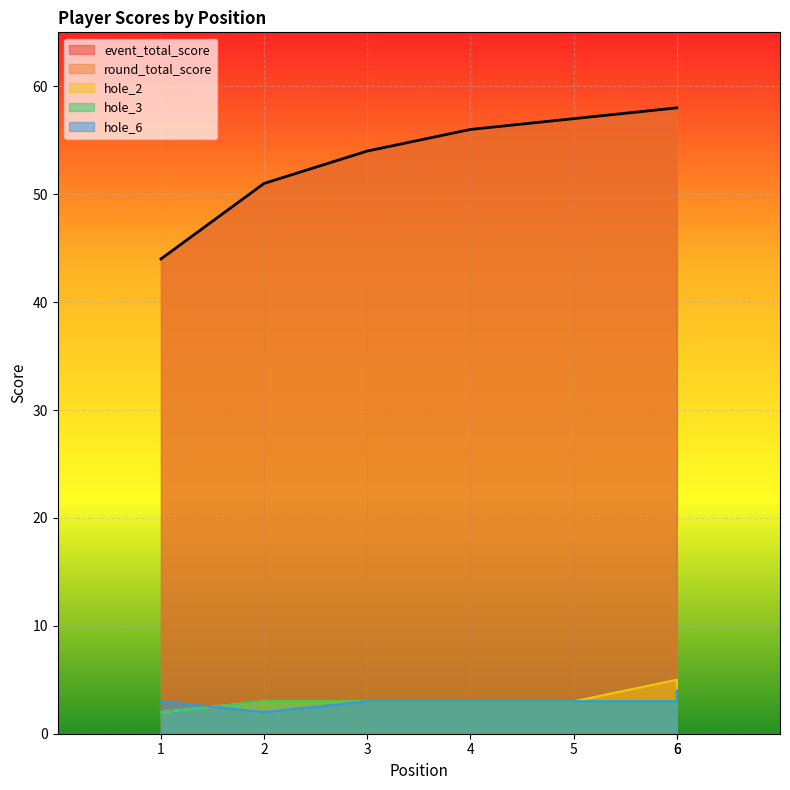

Reading left to right, extract all data points from this chart.

event_total_score: 44	51	54	56	57	58	58
round_total_score: 44	51	54	56	57	58	58
hole_2: 2	3	3	3	3	5	4
hole_3: 2	3	3	3	3	3	4
hole_6: 3	2	3	3	3	3	4